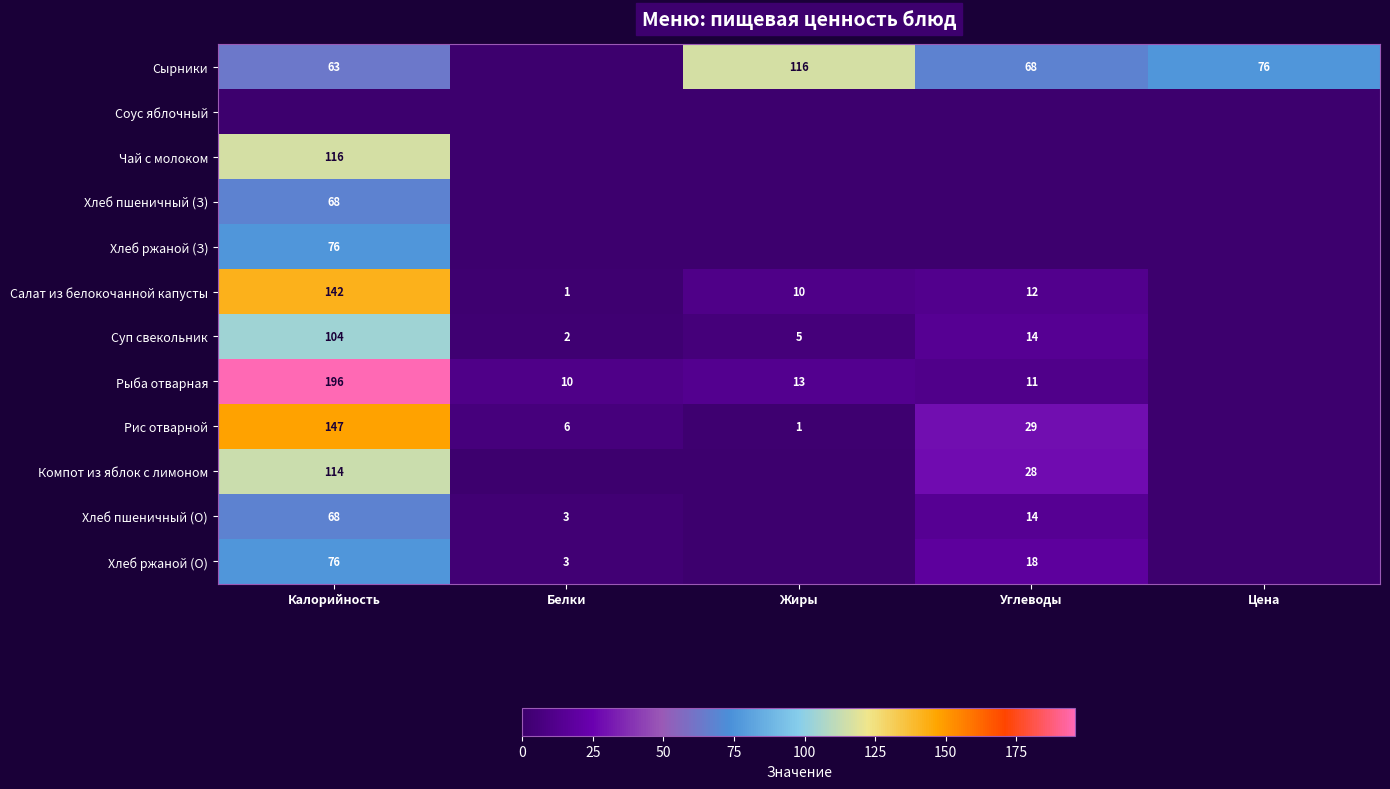

The value of Рис отварной at Калорийность is 147. True or false?

True